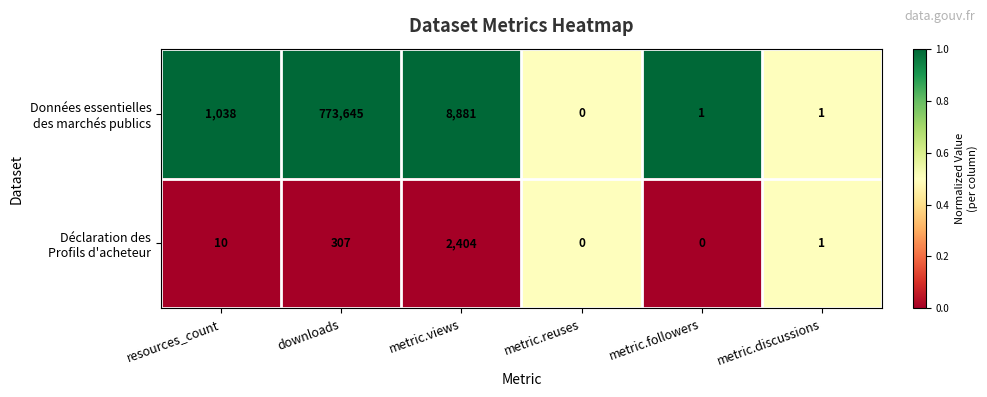

What is the spread (max minus min) of values at resources_count?

1028